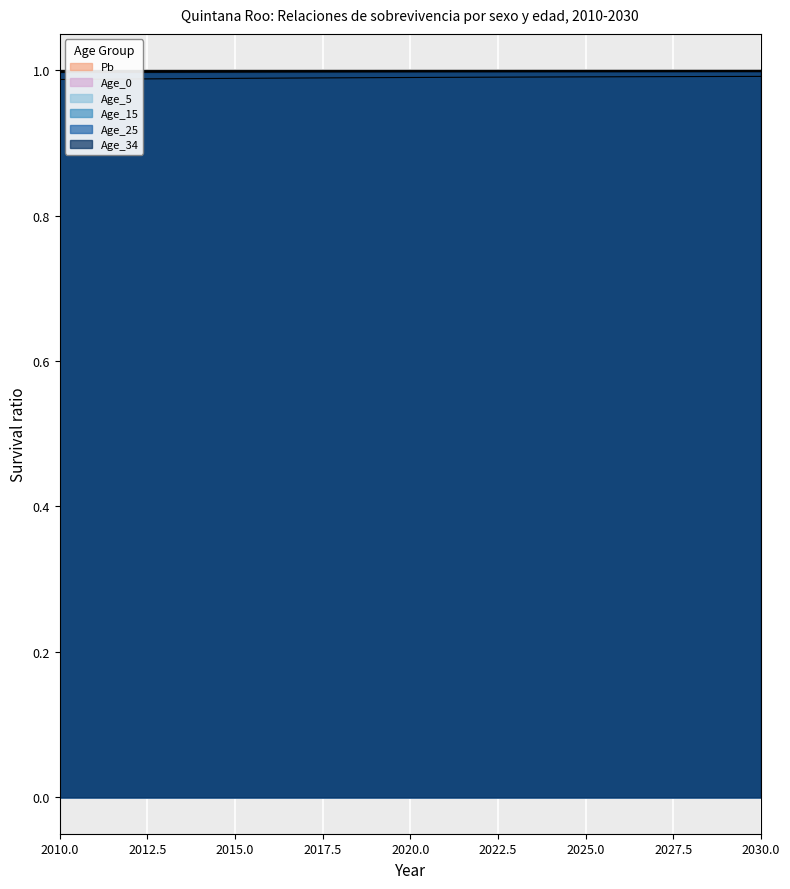

Which series has the largest range (max minus min)?

Pb